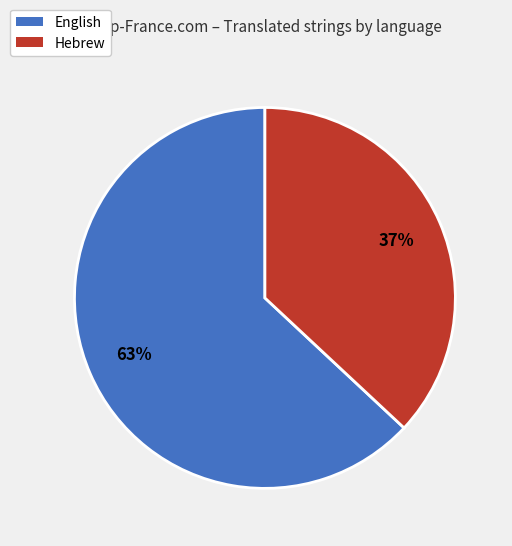

Does any single category account for the majority?

Yes